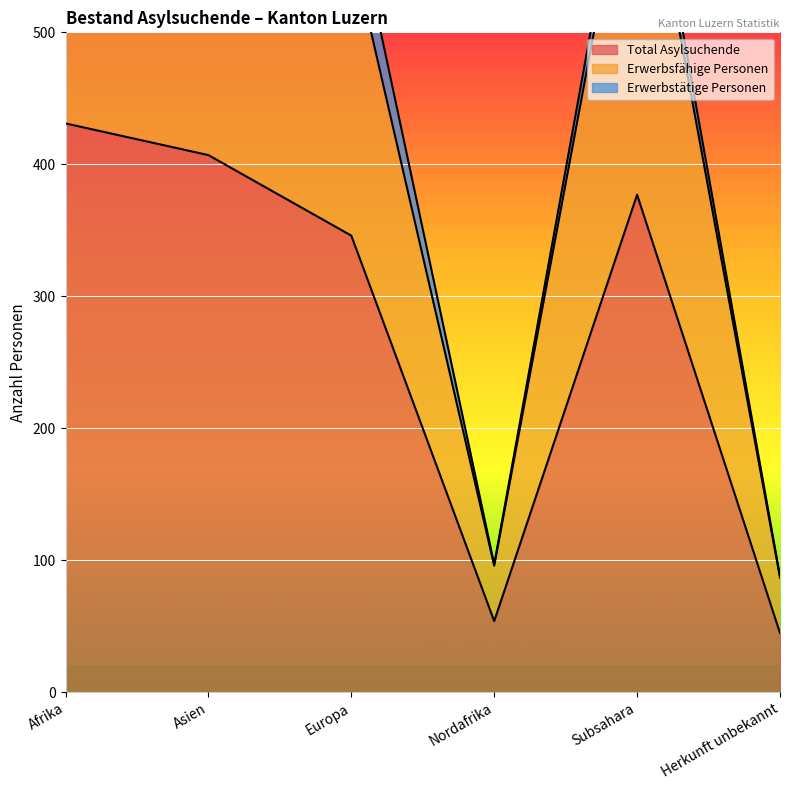

At Asien, list the series in order from largest to smallest.

Erwerbsfähige Personen, Total Asylsuchende